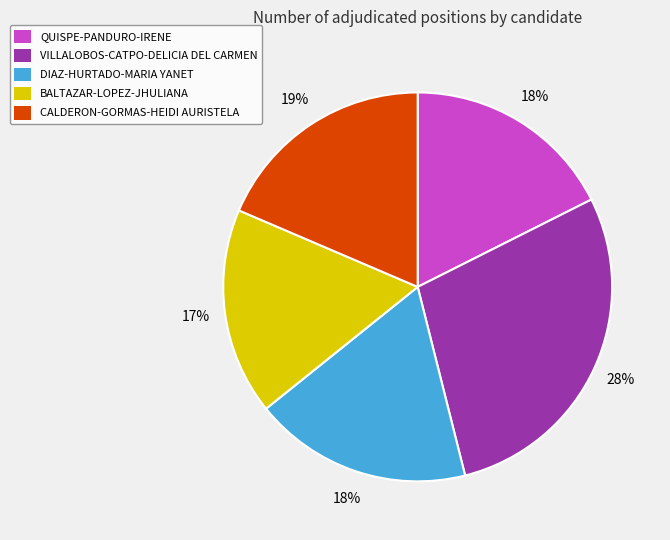

How many slices are in this pie chart?

5